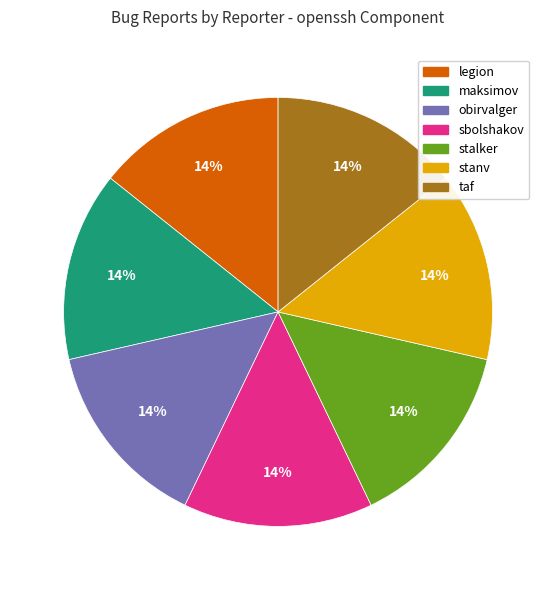

To the nearest percent, what is the difference between the stanv and obirvalger slice percentages?

0%